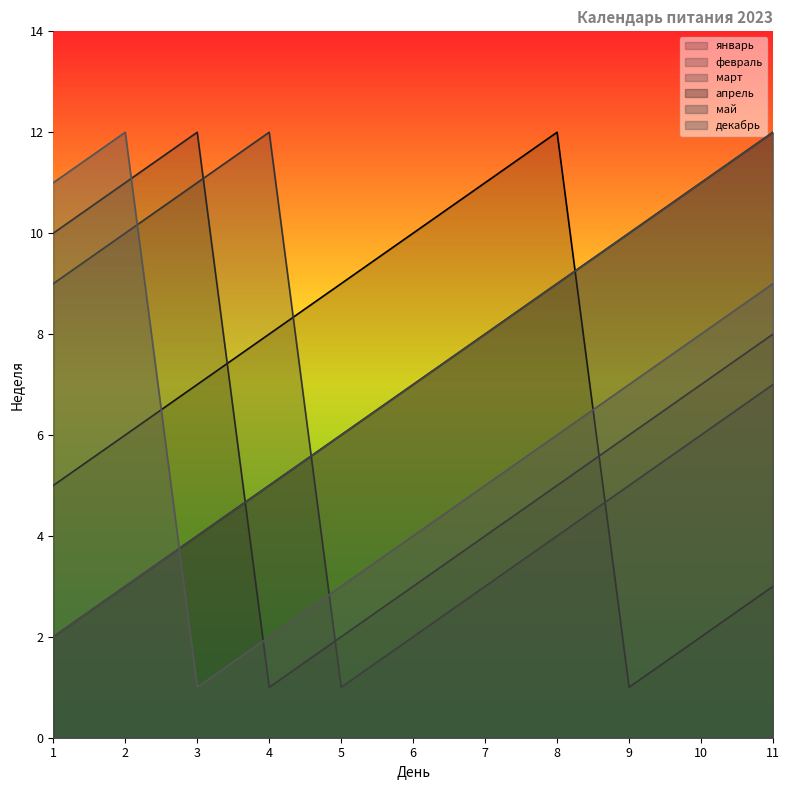

True or false: январь has a value of 10 at 2.

False